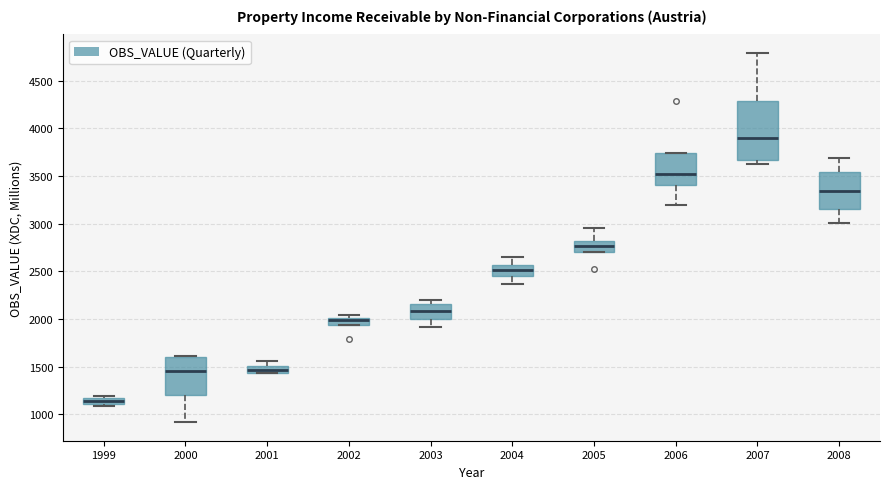

Where is the upper edge of the box at x = 2007 on the y-axis? The values are not printed on the chart, so give them approximately, as read against the axis.

4300